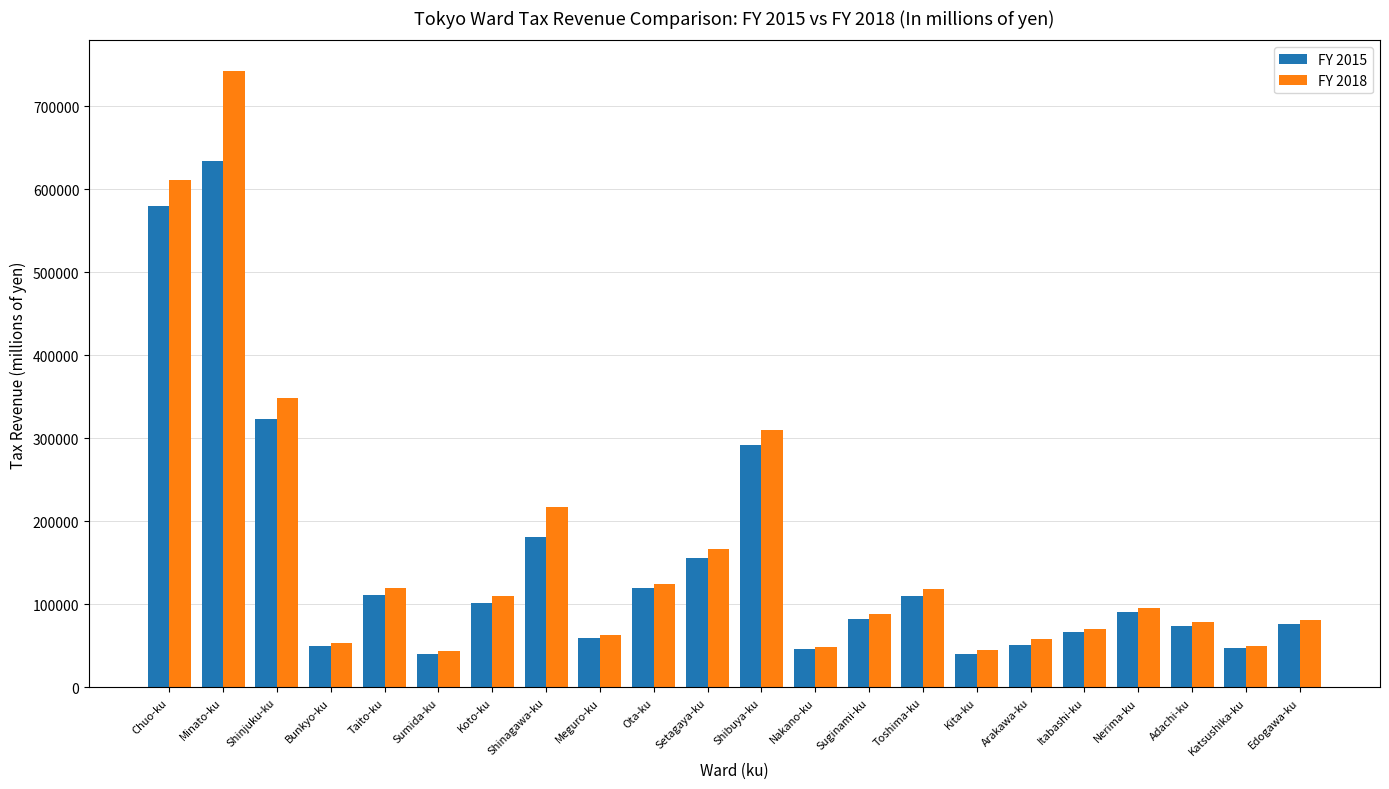

Which series has the largest range (max minus min)?

FY 2018